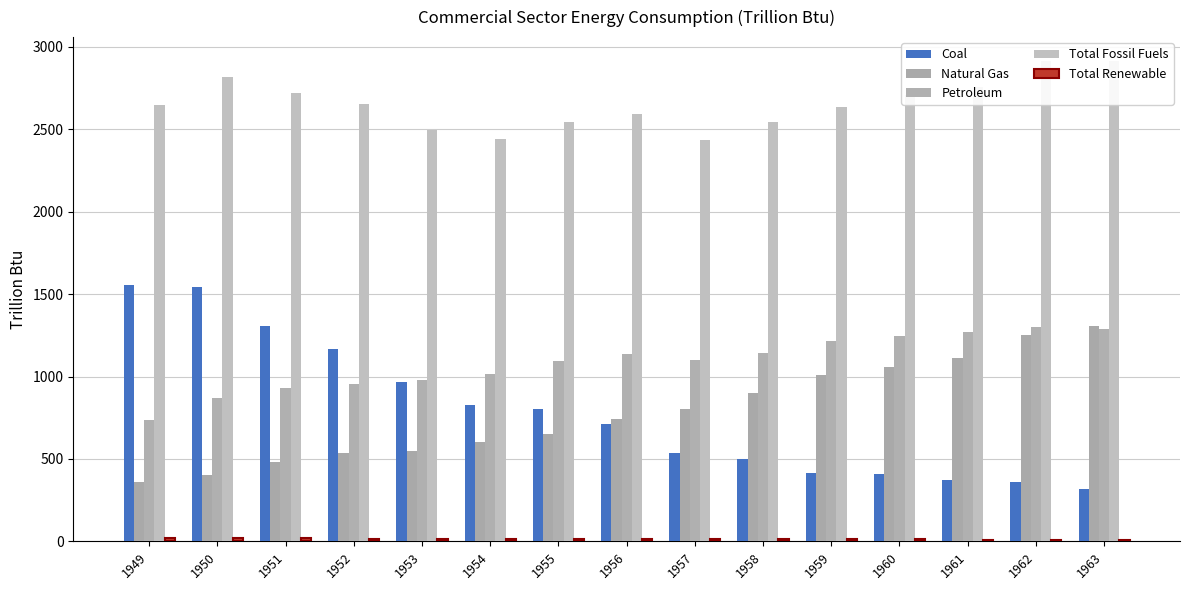

Count the number of categories in the chart.

15